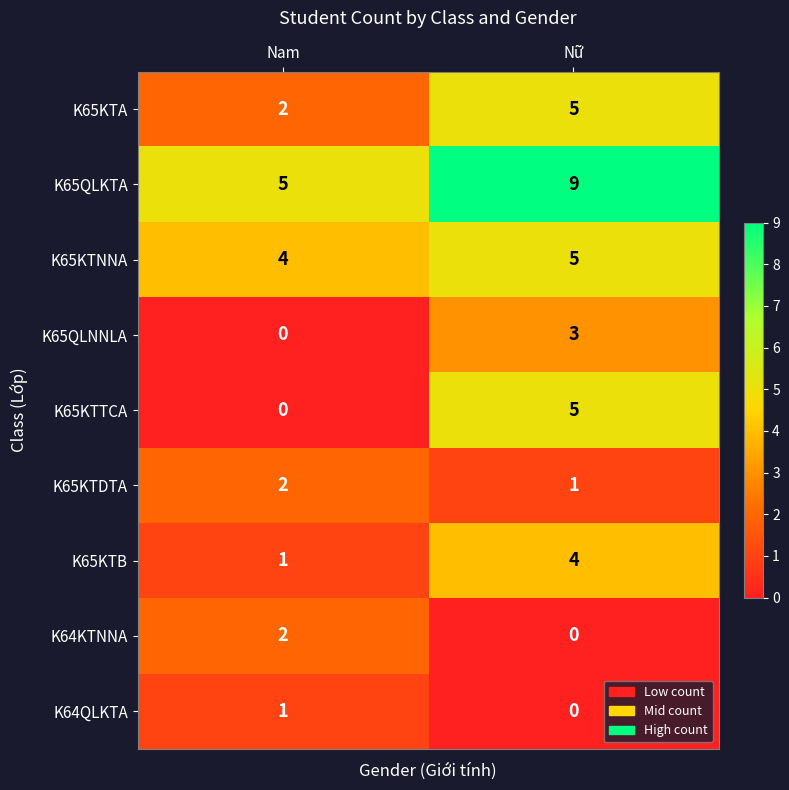

Is it true that K64KTNNA equals 2 at Nam?

True